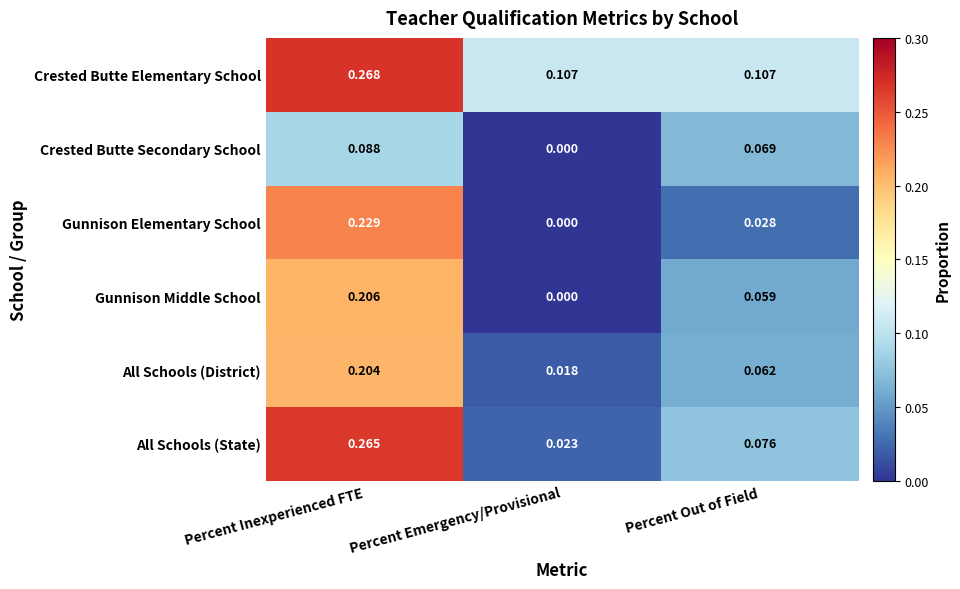

At which label is Gunnison Middle School closest to 0?

Percent Emergency/Provisional